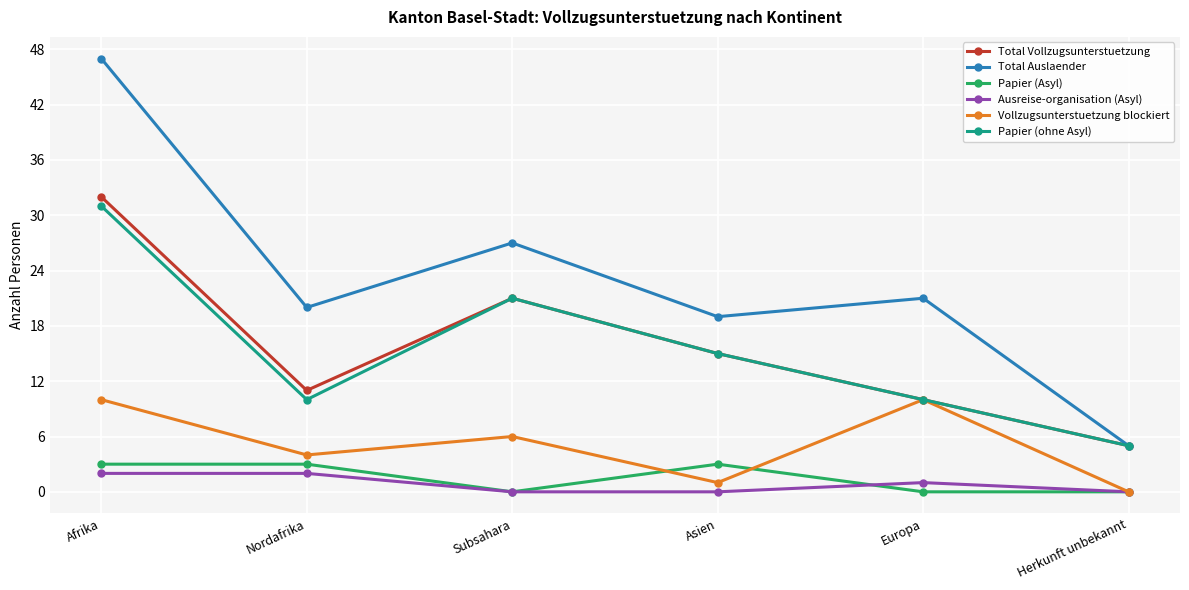

True or false: Total Vollzugsunterstuetzung has a value of 11 at Subsahara.

False